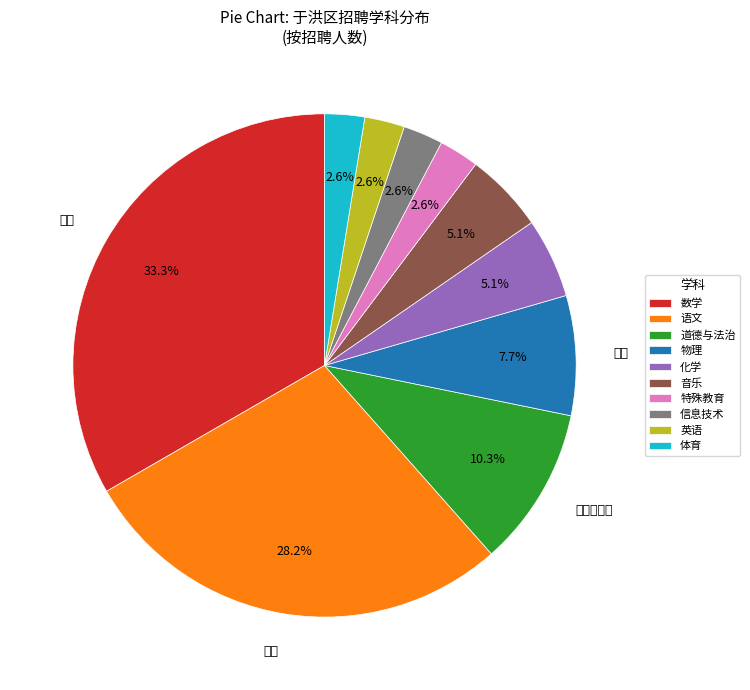

Is there any slice that represents more than half of the pie?

No